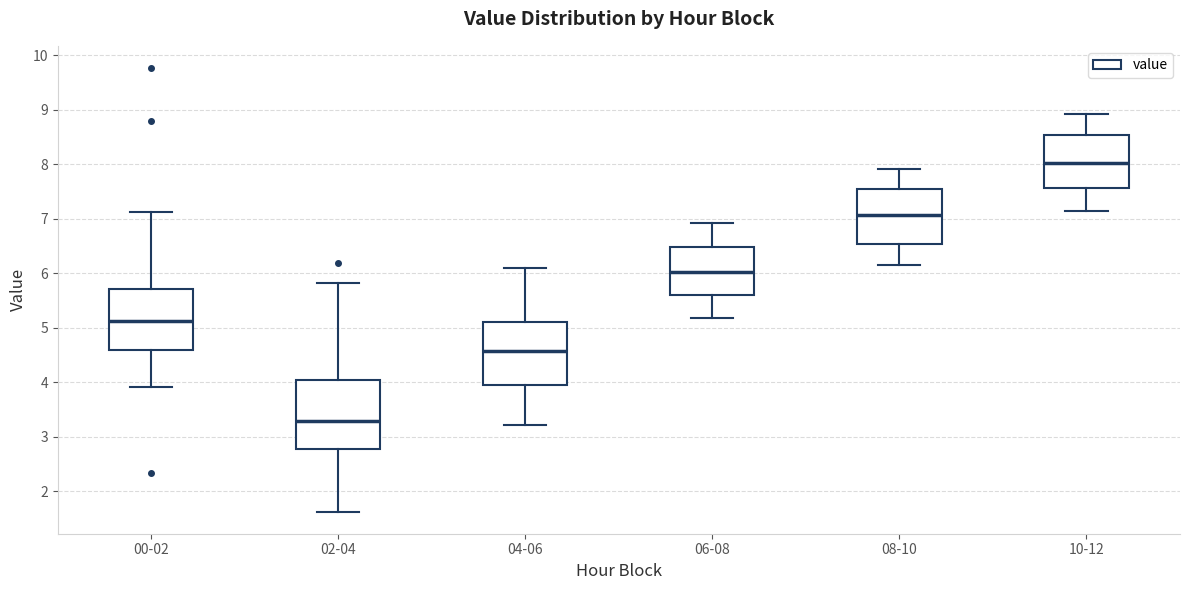

Reading left to right, read every box against the y-axis: the position of its median line, the range the box covers, and the ends of its whiskers. The values are not printed on the chart, so give them approximately, as read against the axis.

00-02: median 5.1, box 4.6 to 5.7, whiskers 3.9 to 7.1
02-04: median 3.3, box 2.8 to 4.0, whiskers 1.6 to 5.8
04-06: median 4.6, box 3.9 to 5.1, whiskers 3.2 to 6.1
06-08: median 6.0, box 5.6 to 6.5, whiskers 5.2 to 6.9
08-10: median 7.1, box 6.5 to 7.6, whiskers 6.2 to 7.9
10-12: median 8.0, box 7.6 to 8.5, whiskers 7.2 to 8.9